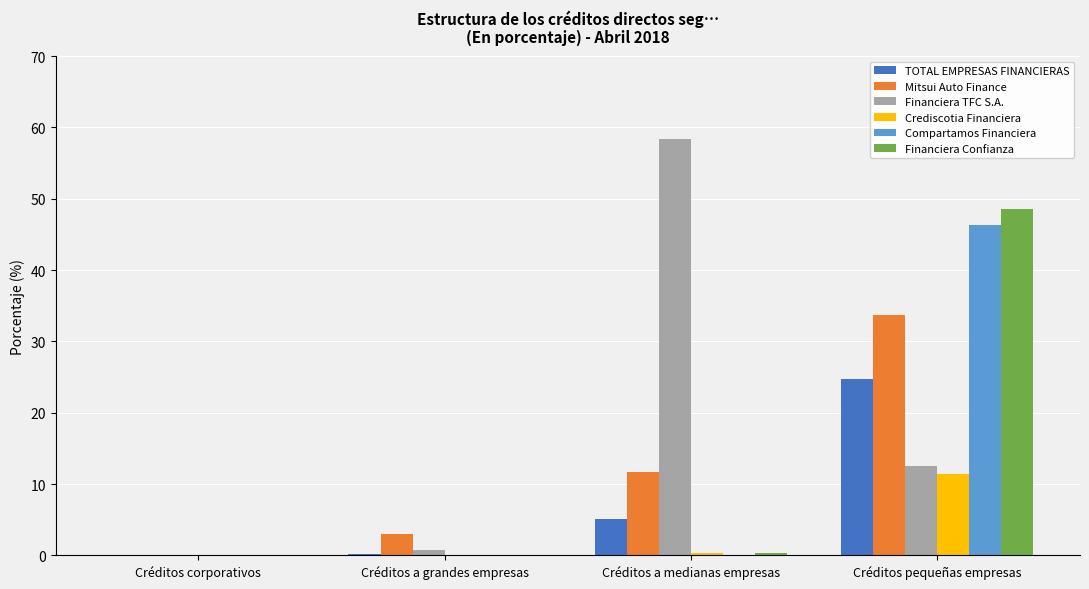

Which series changed the most between Créditos corporativos and Créditos a medianas empresas?

Financiera TFC S.A.